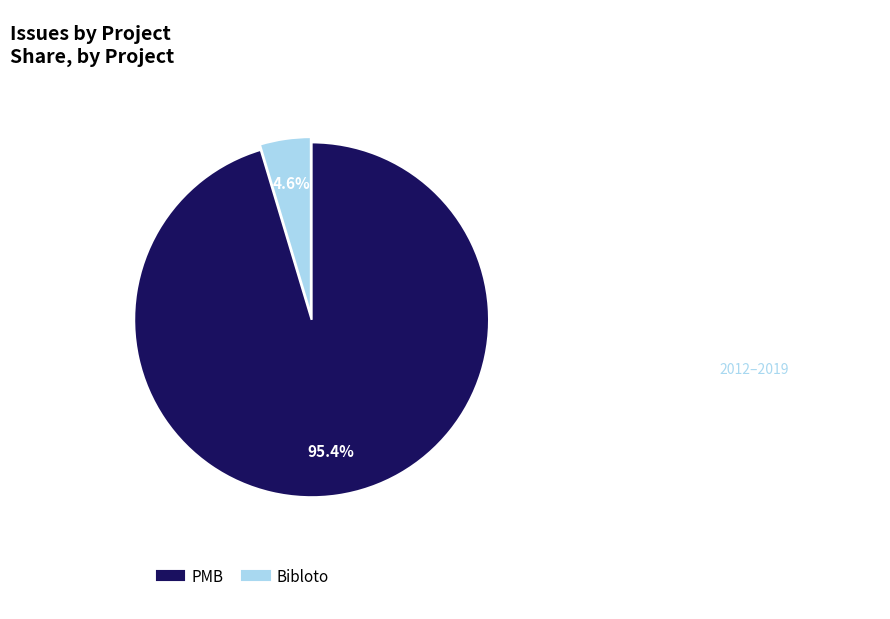

What is the smallest slice in the pie chart?

Bibloto